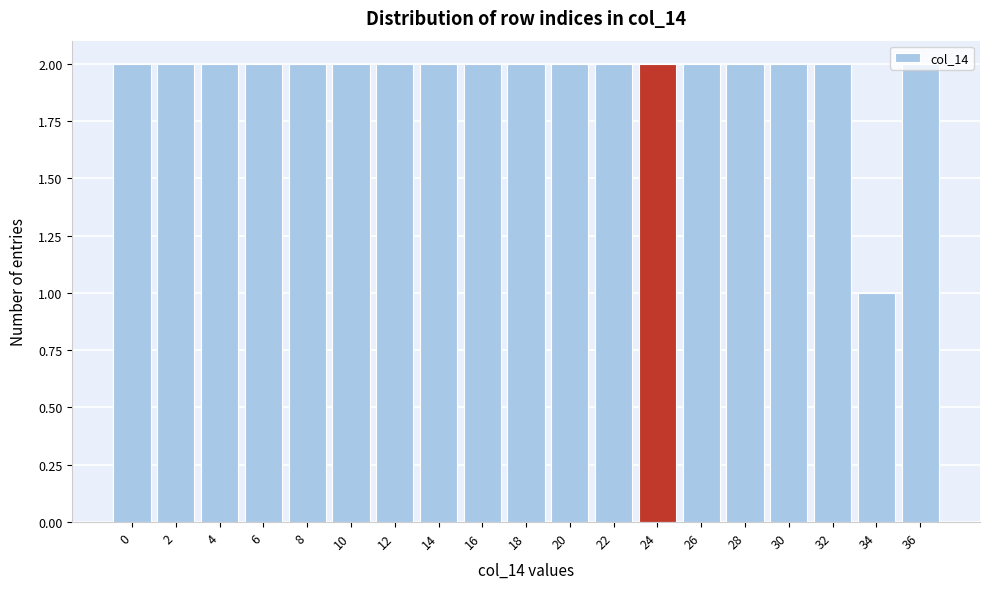

What is the value of the 5th bar from the left?

2